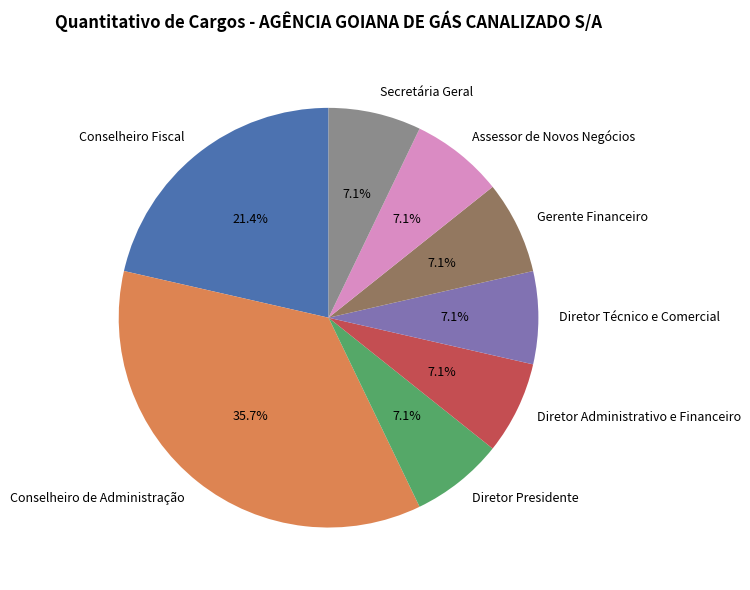

Which slice is the largest?

Conselheiro de Administração